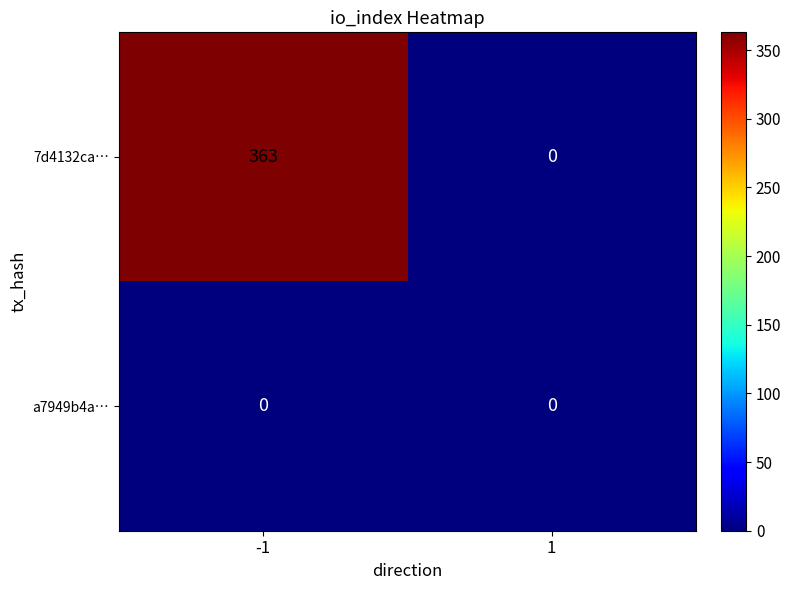

Which series has the largest range (max minus min)?

7d4132ca…